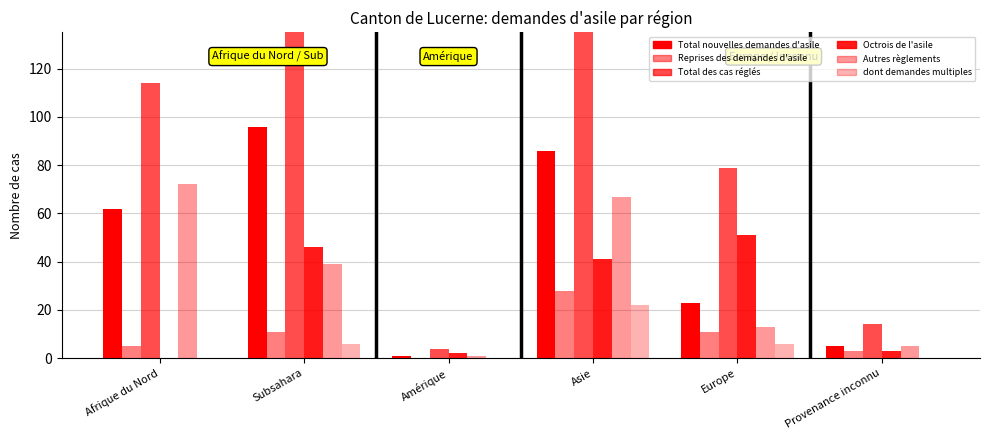

What is the difference between the second highest and minimum values in the dont demandes multiples series?

6